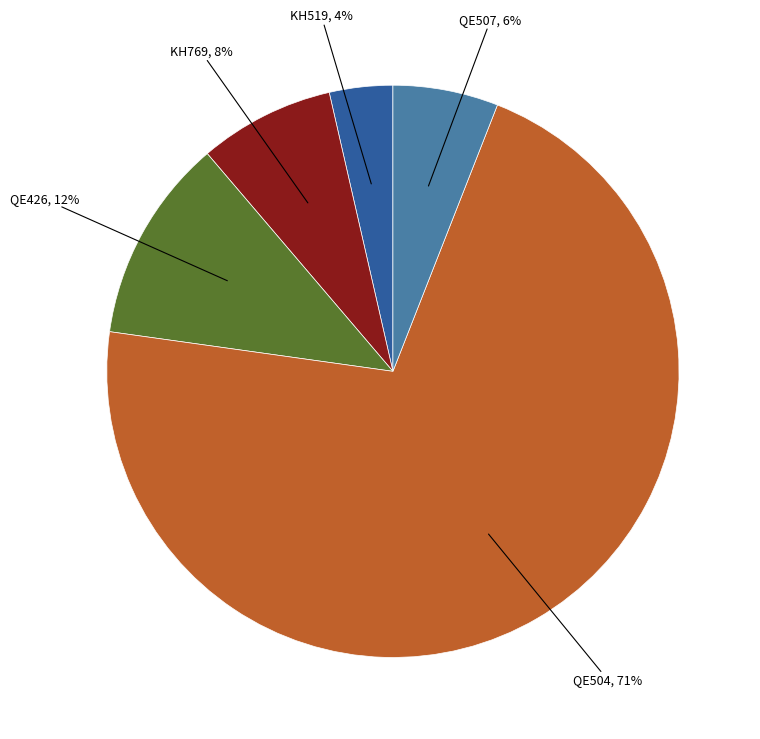

To the nearest percent, what is the average slice percentage?

20%